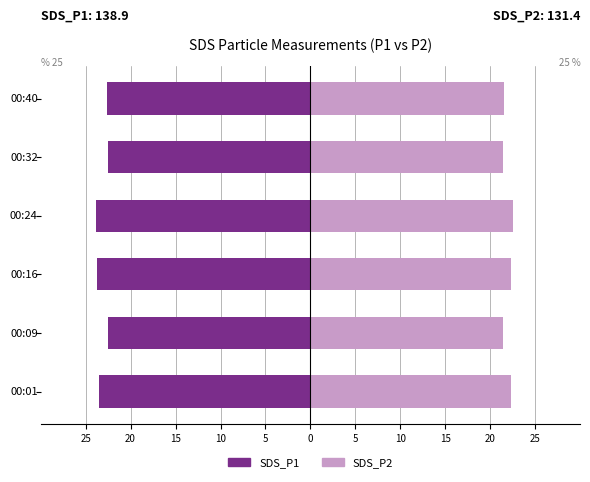

Between 10 and 15, which is larger?

15